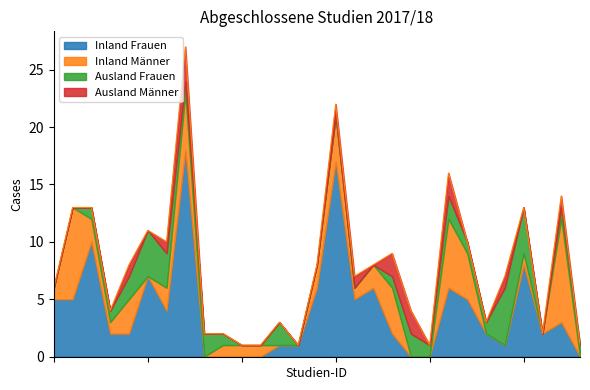

Which series has the widest spread of values?

Inland Frauen